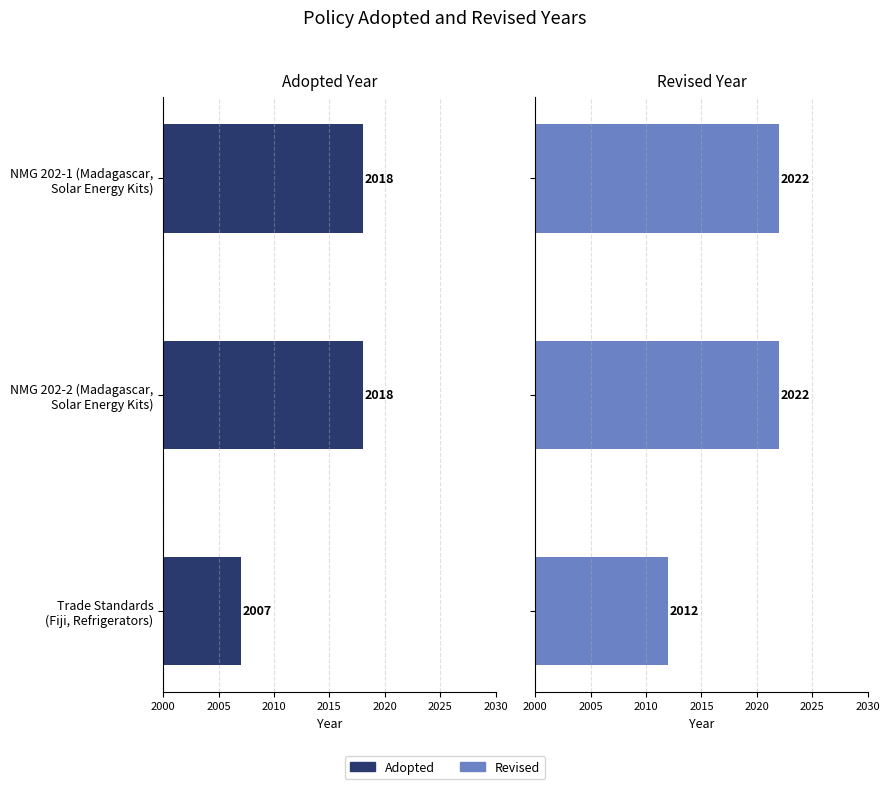

What is the value of the Revised Year bar at the 2nd from the left?

2022